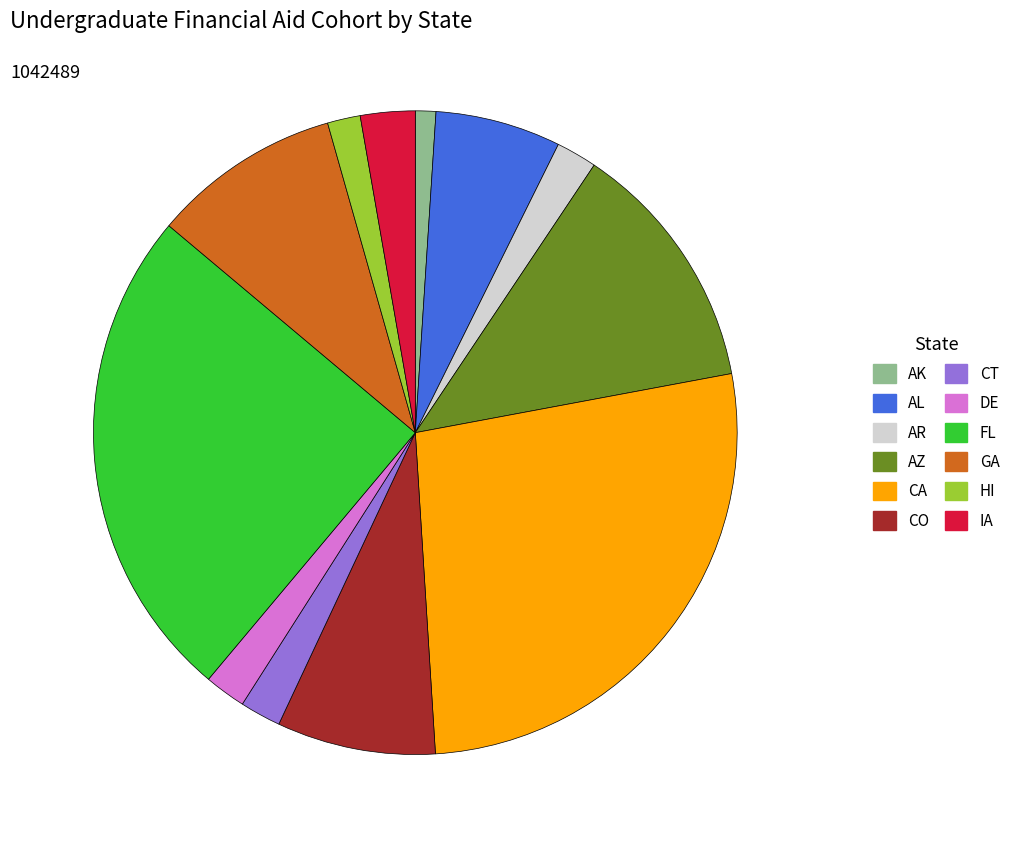

How many slices are in this pie chart?

12